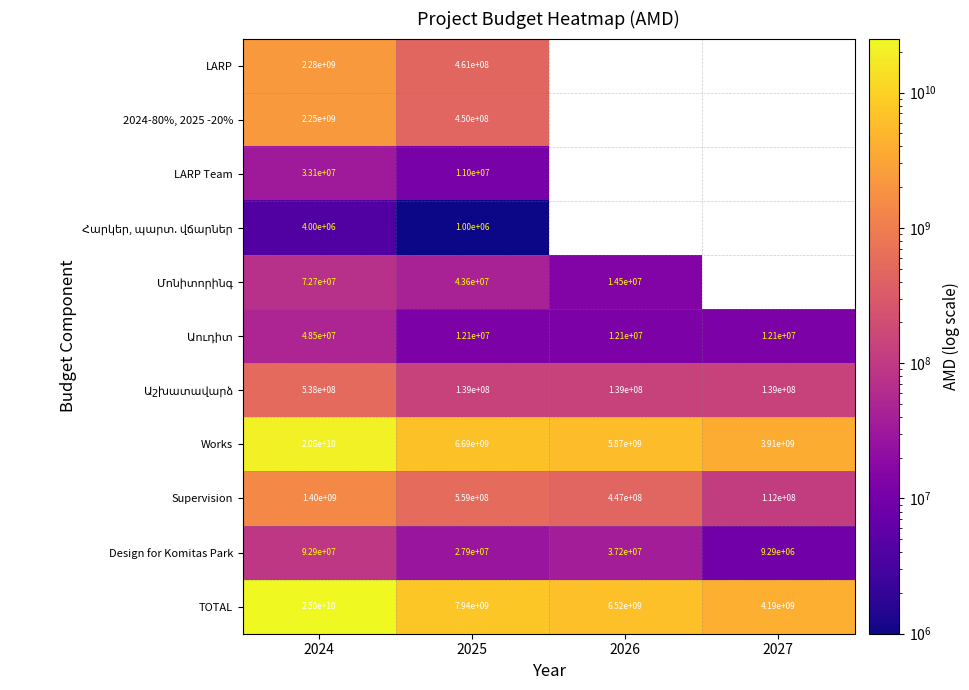

What is the greatest value displayed?

25035275030.0